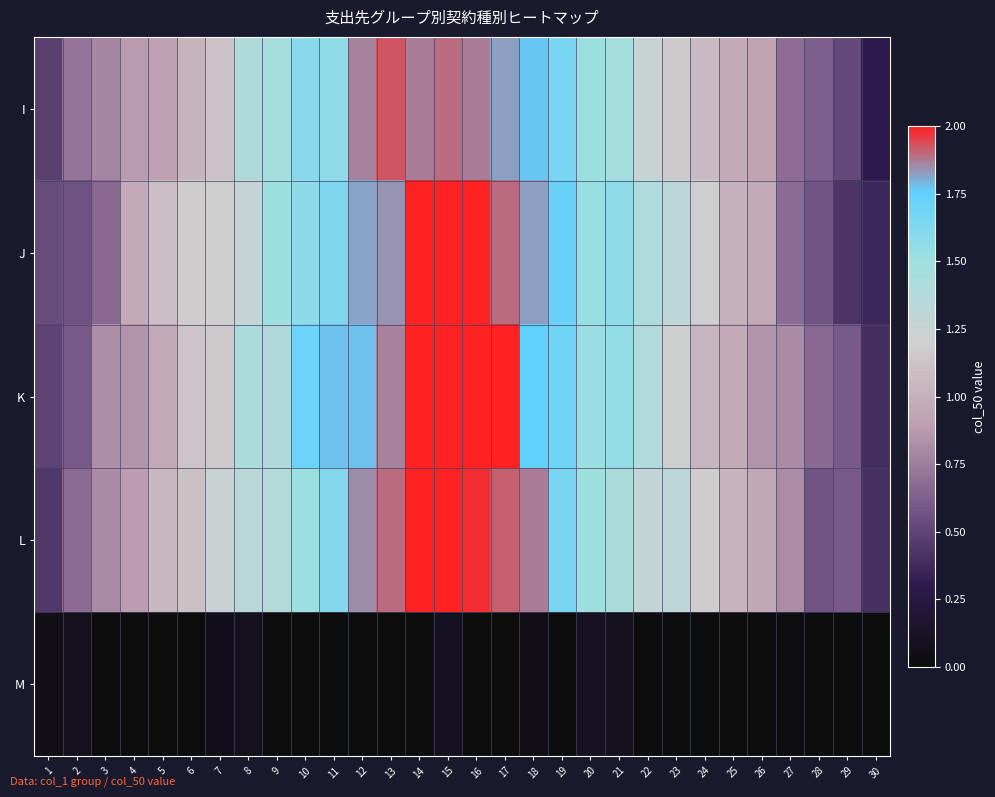

Reading left to right, transcribe all the data shown in this chart.

I: 1=0.5	2=0.7	3=0.8	4=0.9	5=0.9	6=1.0	7=1.1	8=1.4	9=1.5	10=1.6	11=1.6	12=1.9	13=1.9	14=1.9	15=1.9	16=1.9	17=1.8	18=1.8	19=1.6	20=1.5	21=1.5	22=1.3	23=1.2	24=1.1	25=1.0	26=0.9	27=0.7	28=0.6	29=0.5	30=0.3
J: 1=0.5	2=0.6	3=0.7	4=1.0	5=1.1	6=1.2	7=1.2	8=1.3	9=1.5	10=1.6	11=1.6	12=1.8	13=1.8	14=2.1	15=2.0	16=2.1	17=1.9	18=1.8	19=1.7	20=1.5	21=1.6	22=1.4	23=1.3	24=1.2	25=1.0	26=1.0	27=0.7	28=0.6	29=0.4	30=0.4
K: 1=0.5	2=0.6	3=0.8	4=0.9	5=1.0	6=1.1	7=1.2	8=1.4	9=1.4	10=1.7	11=1.8	12=1.8	13=1.9	14=2.1	15=2.2	16=2.1	17=2.0	18=1.8	19=1.7	20=1.5	21=1.6	22=1.4	23=1.2	24=1.0	25=1.0	26=0.8	27=0.8	28=0.7	29=0.6	30=0.4
L: 1=0.4	2=0.7	3=0.8	4=0.9	5=1.0	6=1.1	7=1.2	8=1.3	9=1.4	10=1.5	11=1.6	12=1.8	13=1.9	14=2.0	15=2.2	16=2.0	17=1.9	18=1.9	19=1.7	20=1.5	21=1.4	22=1.3	23=1.3	24=1.2	25=1.0	26=0.9	27=0.8	28=0.6	29=0.6	30=0.4
M: 1=0.1	2=0.1	3=0.0	4=0.0	5=0.0	6=0.0	7=0.1	8=0.1	9=0.0	10=0.0	11=0.0	12=0.0	13=0.0	14=0.0	15=0.1	16=0.0	17=0.0	18=0.0	19=0.0	20=0.1	21=0.1	22=0.0	23=0.0	24=0.0	25=0.0	26=0.0	27=0.0	28=0.0	29=0.0	30=0.0